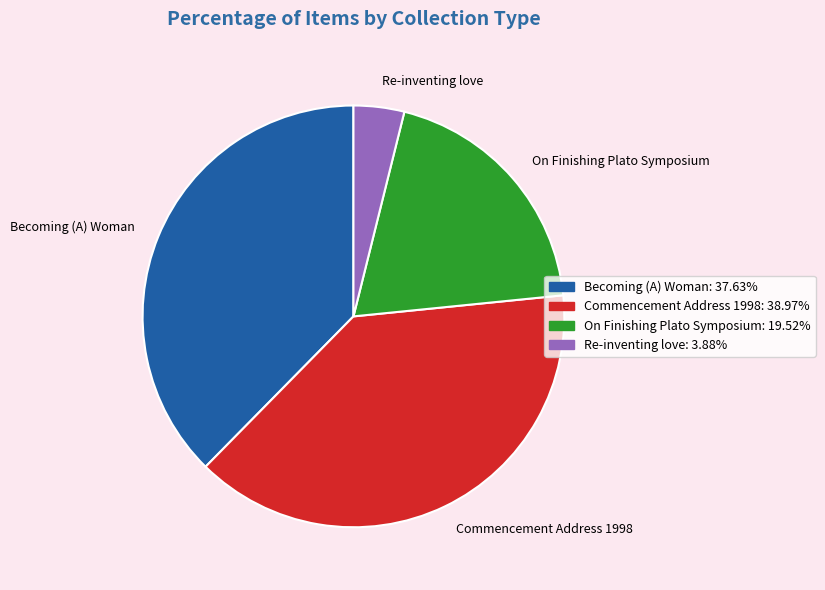

Rank the categories by value from highest to lowest.

Commencement Address 1998, Becoming (A) Woman, On Finishing Plato Symposium, Re-inventing love